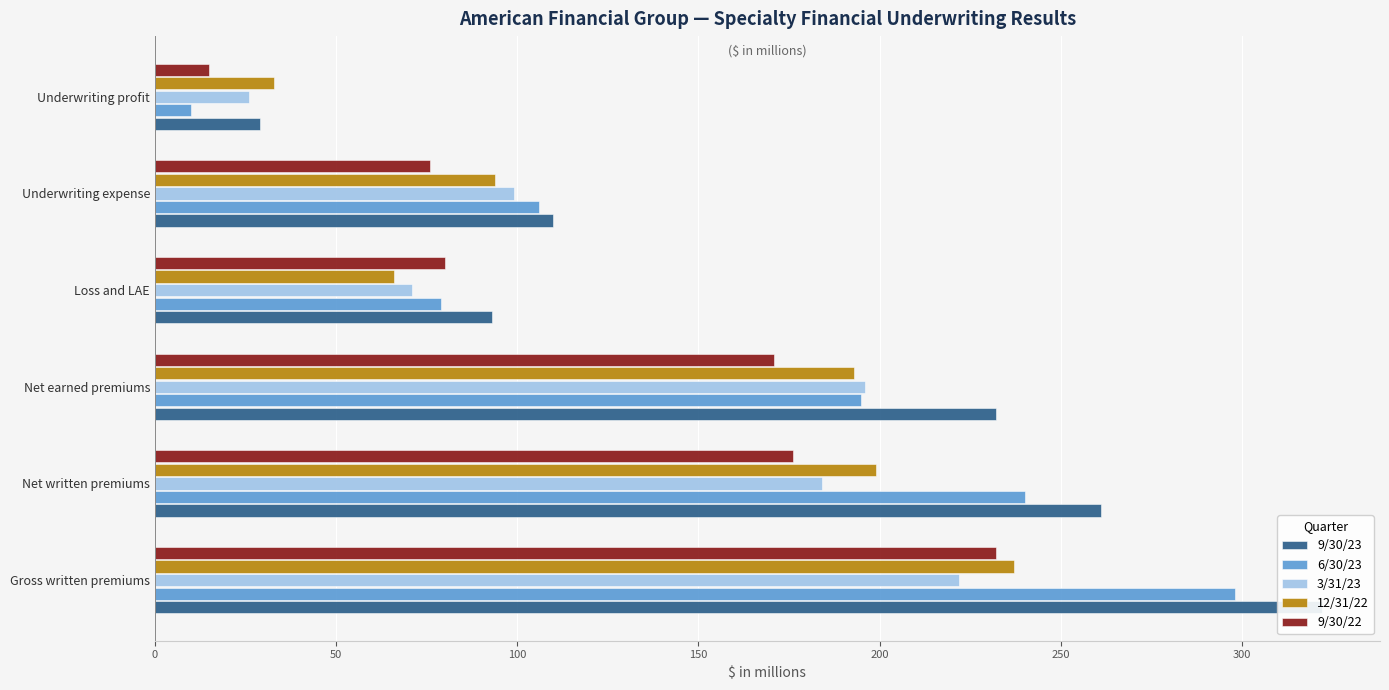

What is the value of the 9/30/23 bar at the 1st from the left?

322